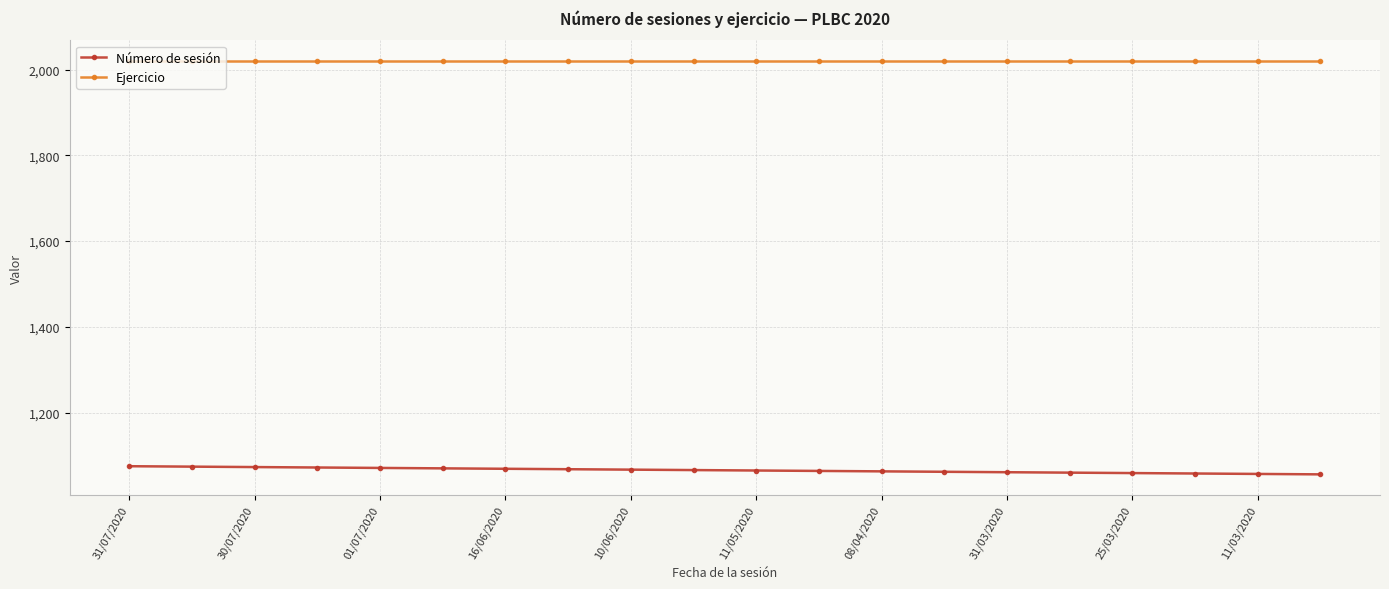

At how many categories does at least one series exceed 1490?

20